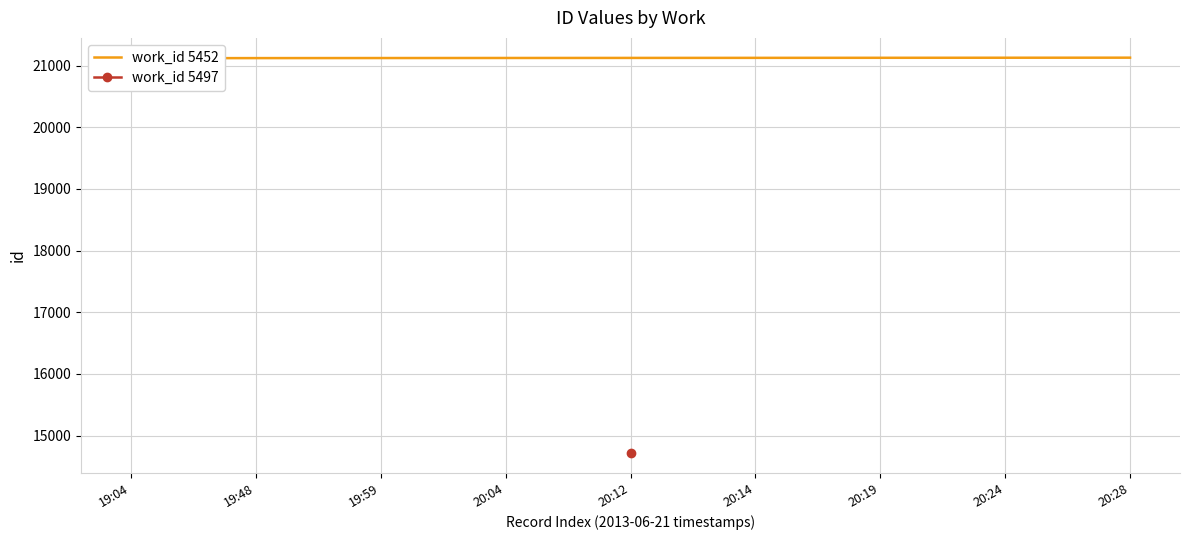

Which category has the highest value across all series?

20:28